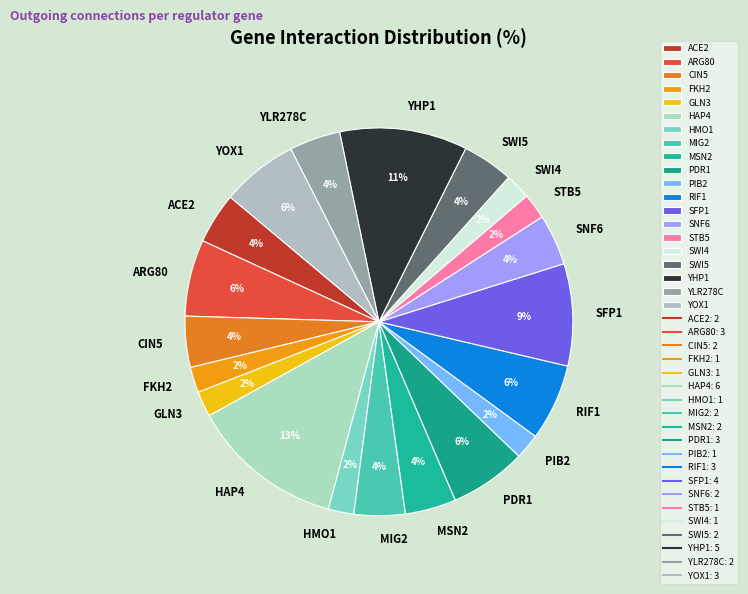

How many slices are in this pie chart?

20